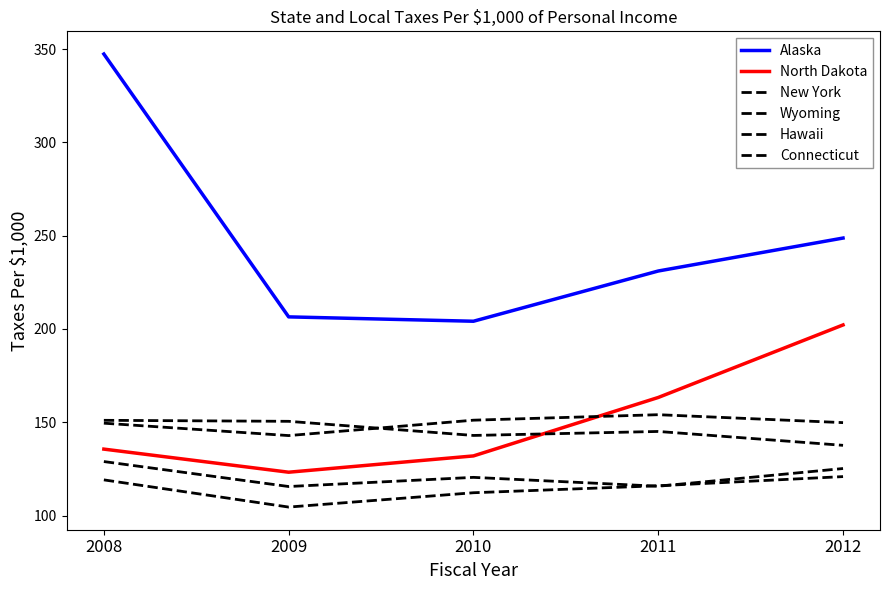

Does the chart have visible grid lines?

No